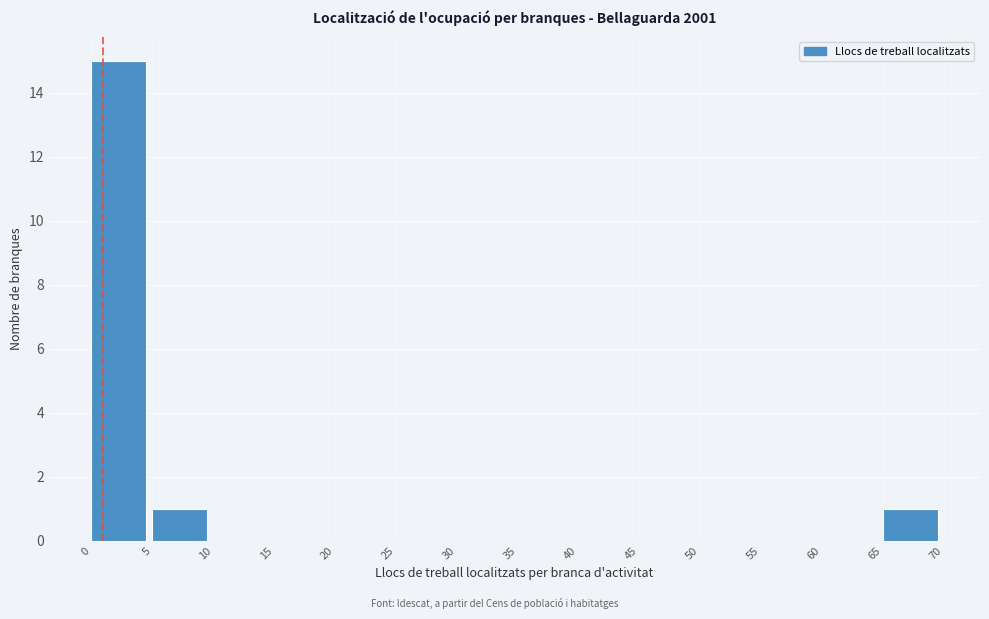

Reading left to right, transcribe this chart: for each bar, give the range it covers on the x-axis and its height. The values are not printed on the chart, so give them approximately, as read against the axis.

0 to 5: 15
5 to 10: 1
10 to 15: 0
15 to 20: 0
20 to 25: 0
25 to 30: 0
30 to 35: 0
35 to 40: 0
40 to 45: 0
45 to 50: 0
50 to 55: 0
55 to 60: 0
60 to 65: 0
65 to 70: 1